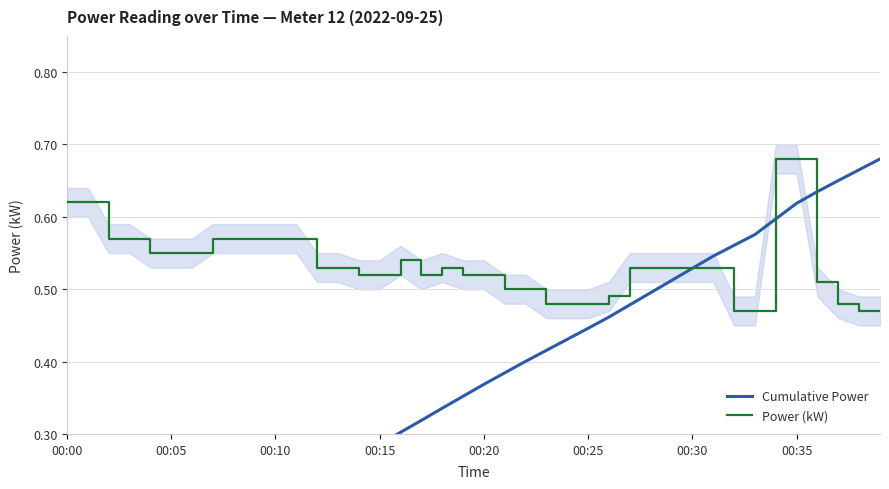

What position from the left is 19?

20